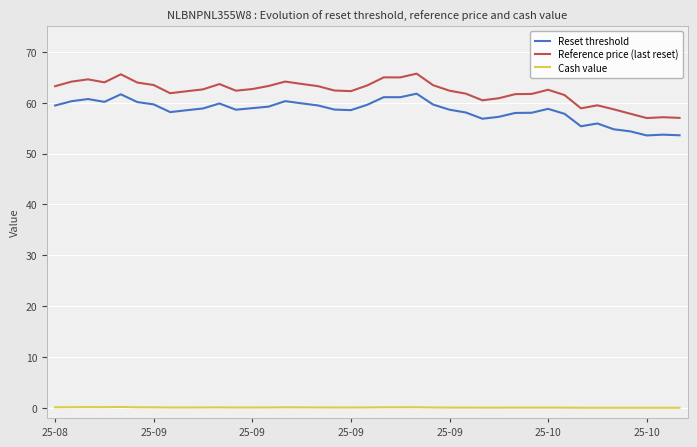

List the series in order of their peak value, lowest first.

Cash value, Reset threshold, Reference price (last reset)